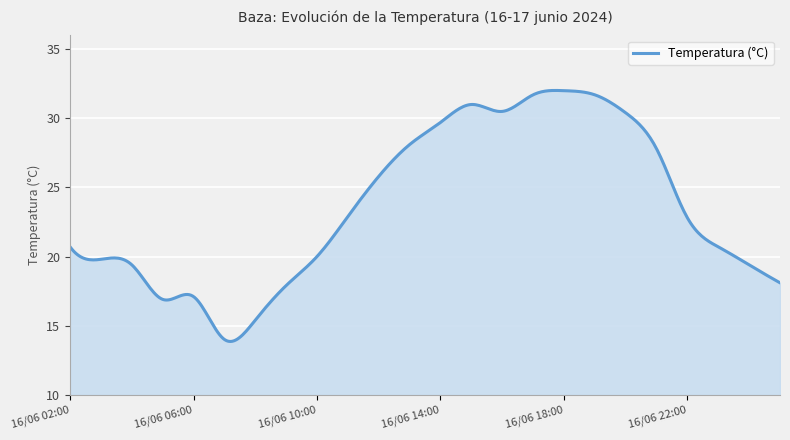

What is the maximum value shown in the chart?

32.0